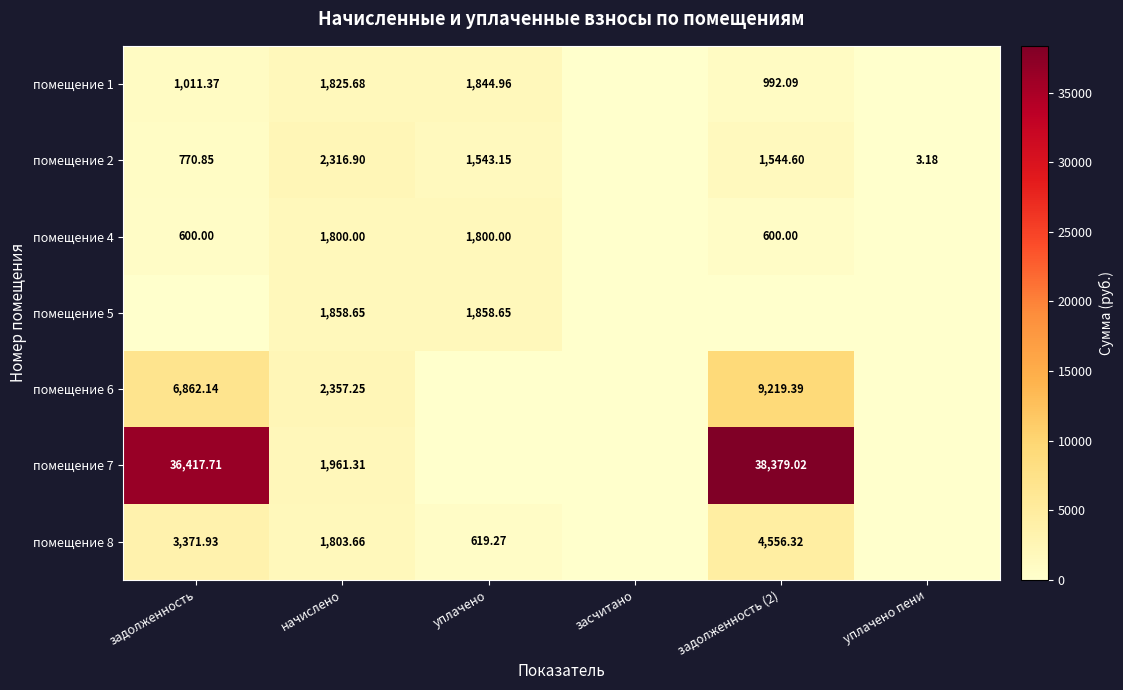

List the labels in order of помещение 6 value, largest first.

задолженность (2), задолженность, начислено, уплачено, засчитано, уплачено пени